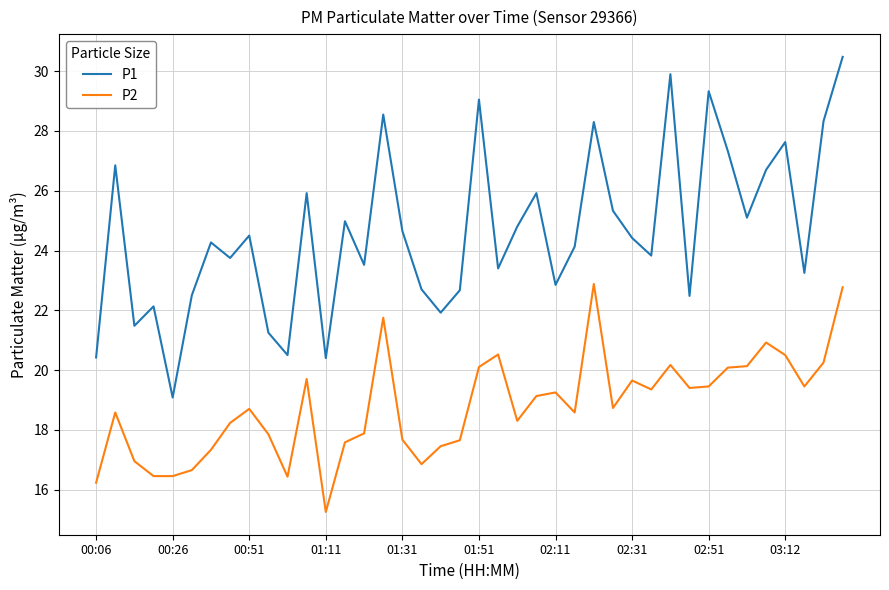

Which series has the largest total across all categories?

P1